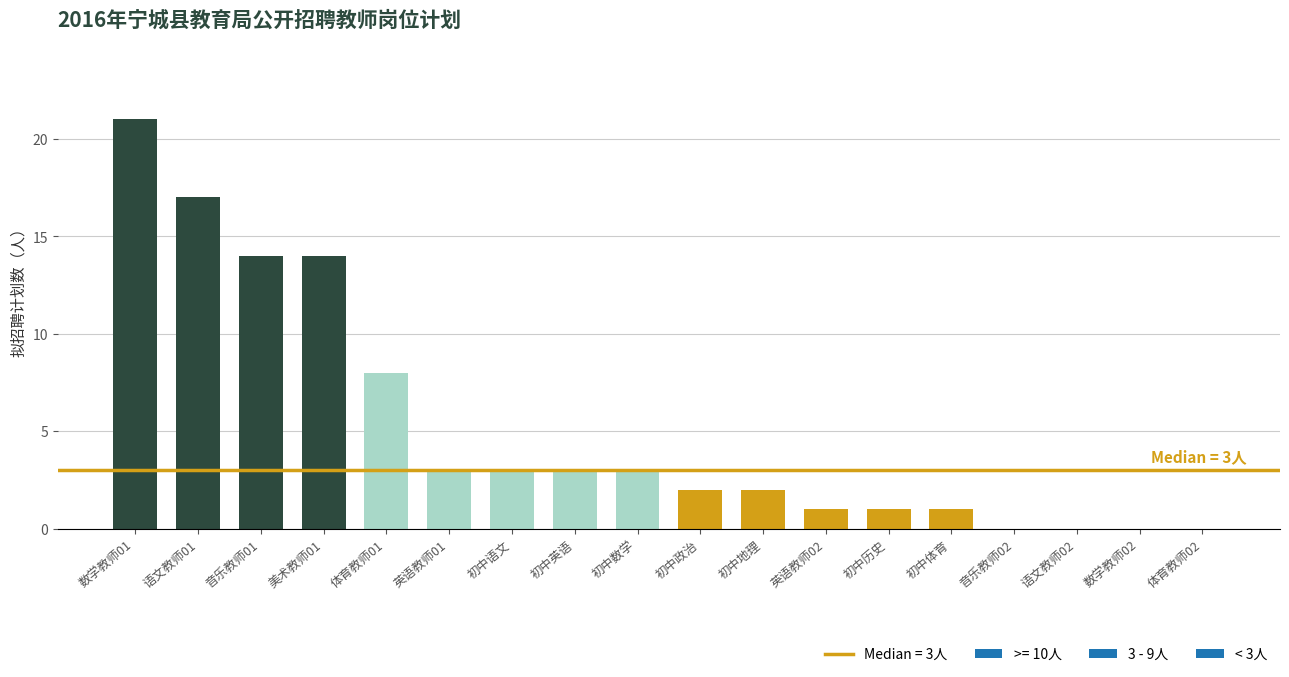

What is the greatest value displayed?

21